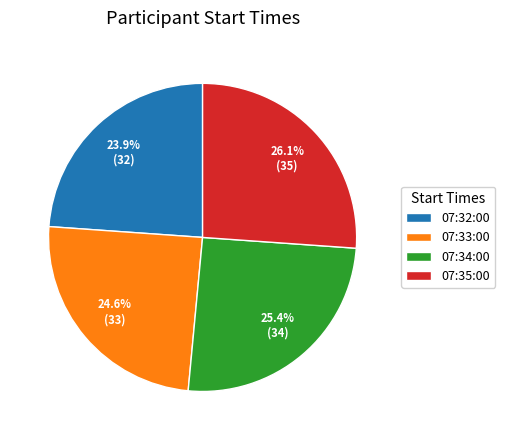

Count the number of slices in the pie.

4